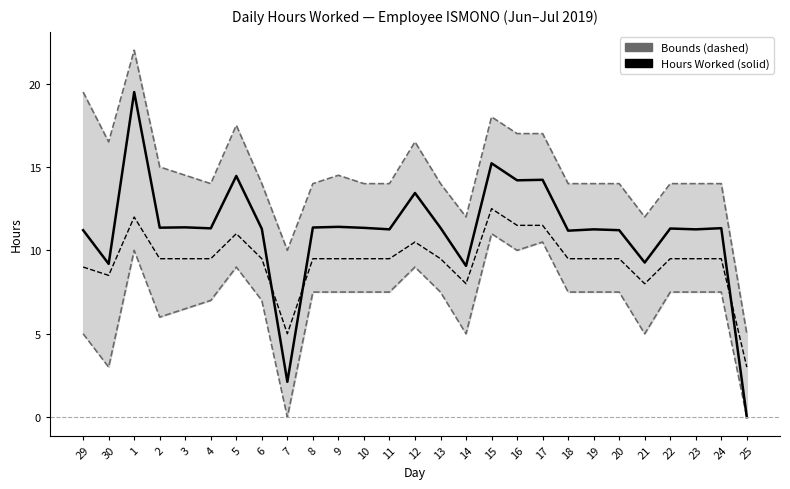

Rank the series by their maximum value, from lowest to highest.

Lower Bound, Average, Hours Worked, Upper Bound